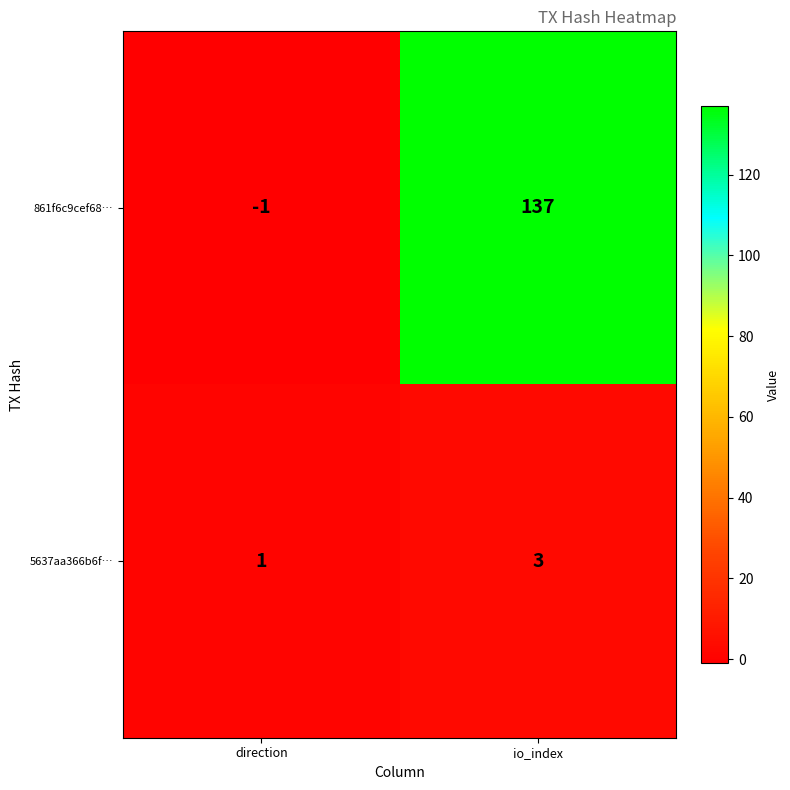

At which label is 5637aa366b6f… closest to 2?

direction